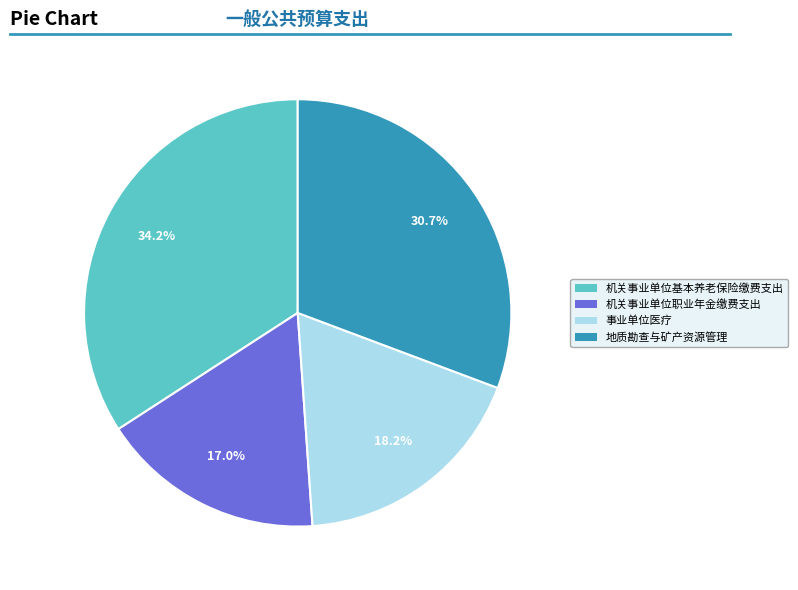

Count the number of slices in the pie.

4